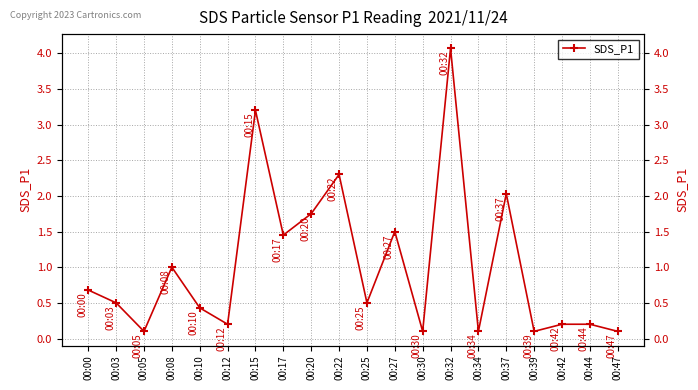

Which has a higher value, 00:15 or 00:20?

00:15